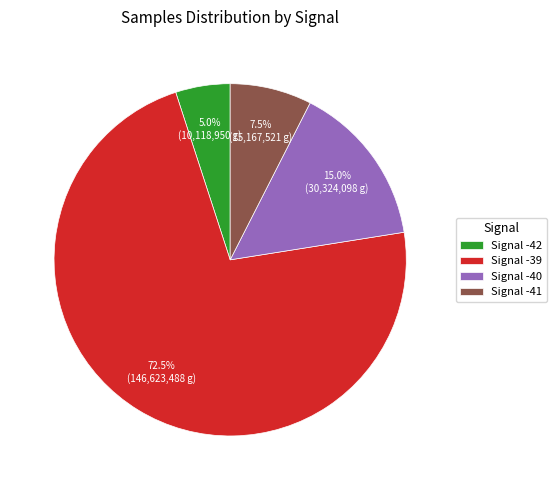

Count the number of slices in the pie.

4